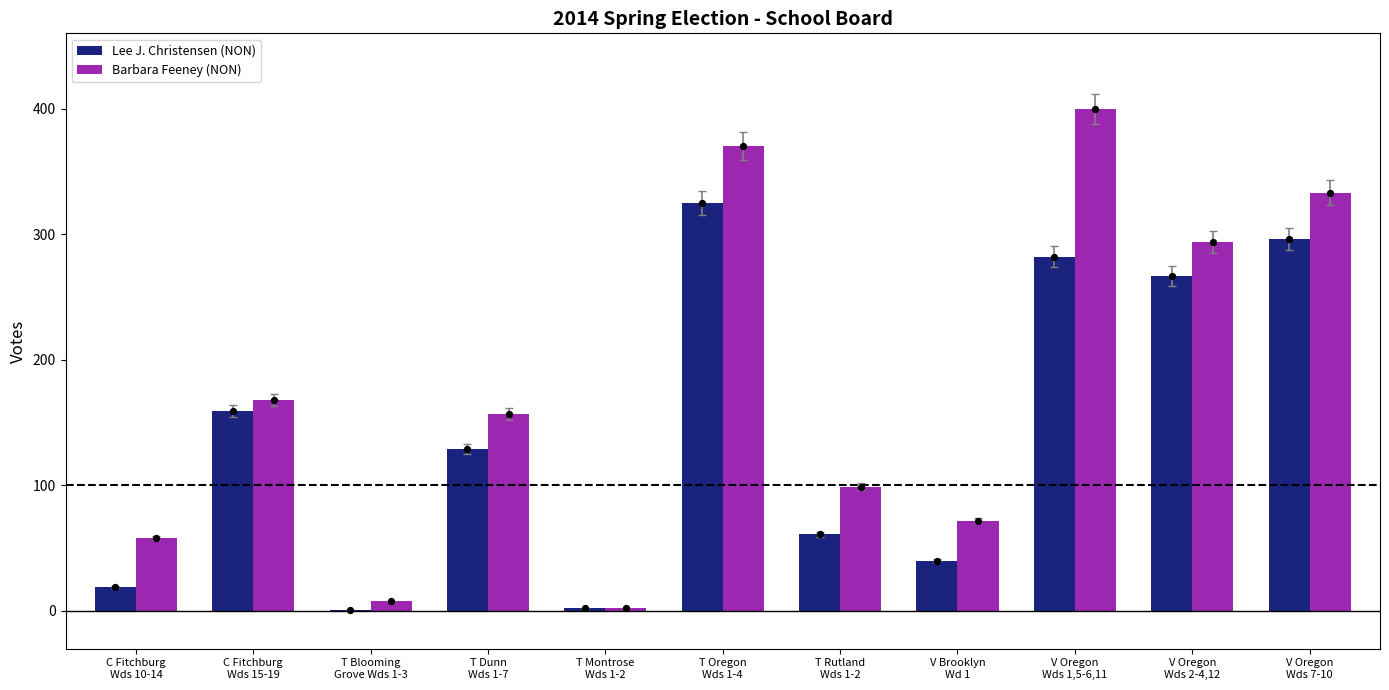

At which category is the sum across all series the highest?

T Oregon
Wds 1-4